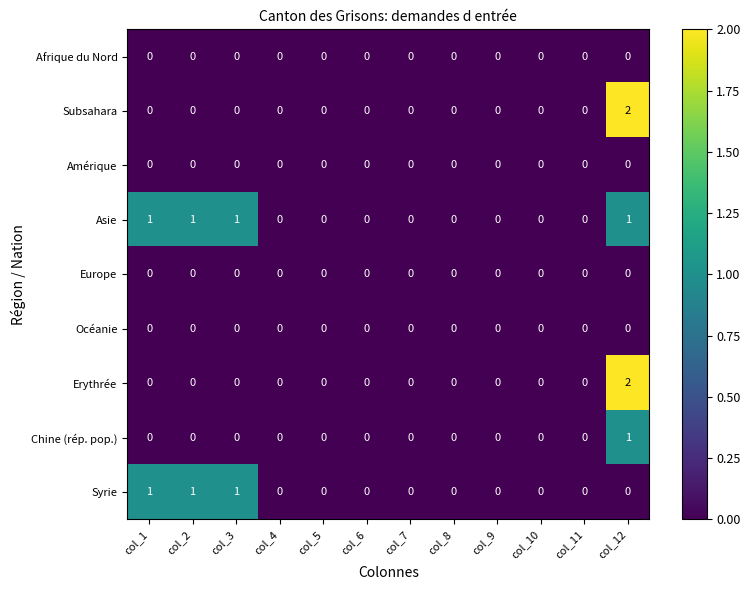

What is the sum of all Syrie values?

3